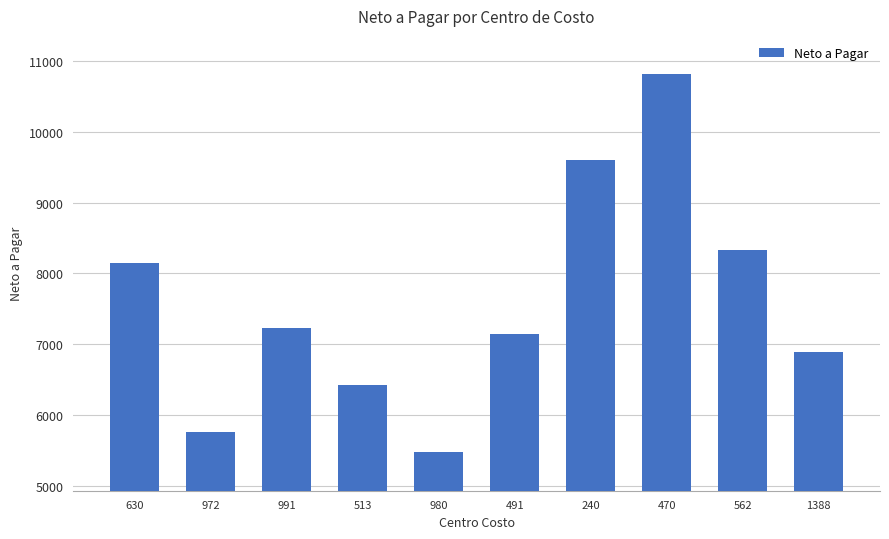

Which has a higher value, 980 or 972?

972